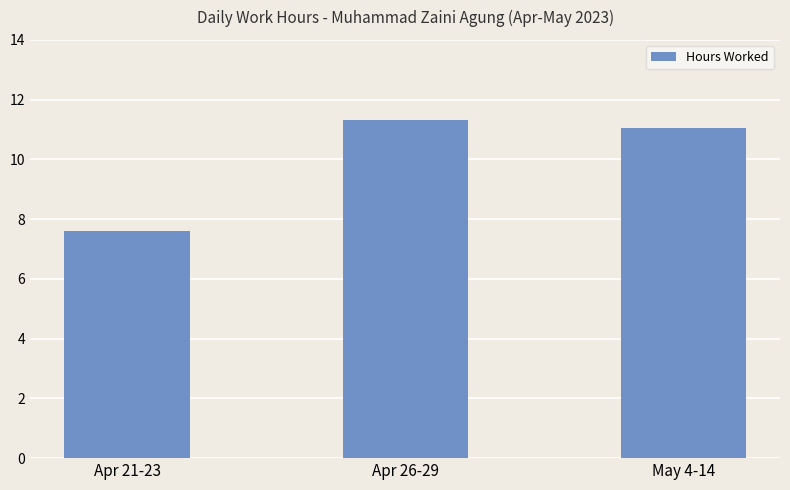

The chart shows a value of 9.9 at Apr 21-23. True or false?

False